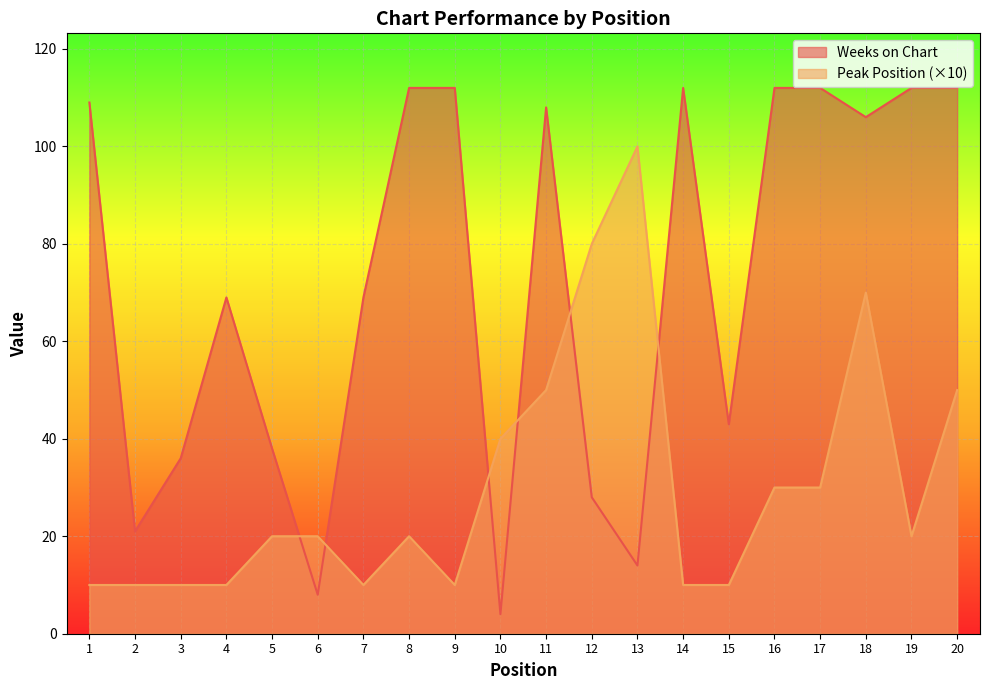

Does the chart display data point markers on the line(s)?

No